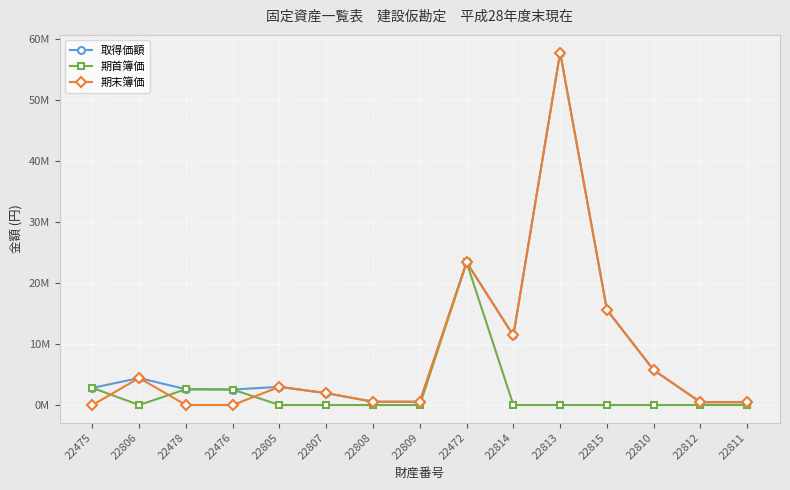

Which category has the highest value across all series?

22813